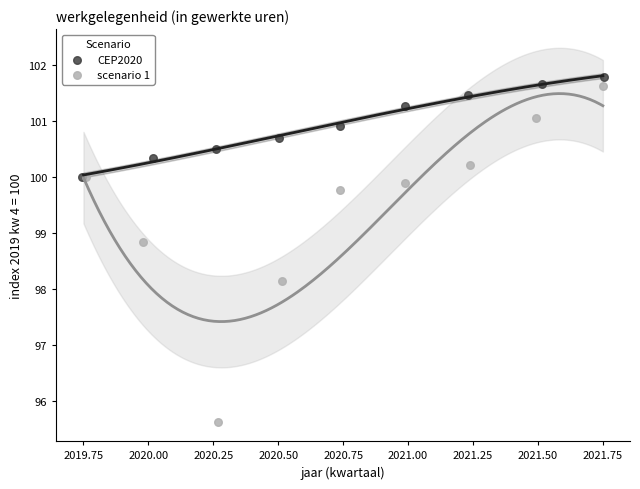

Which series contains the lowest Y value?

scenario 1